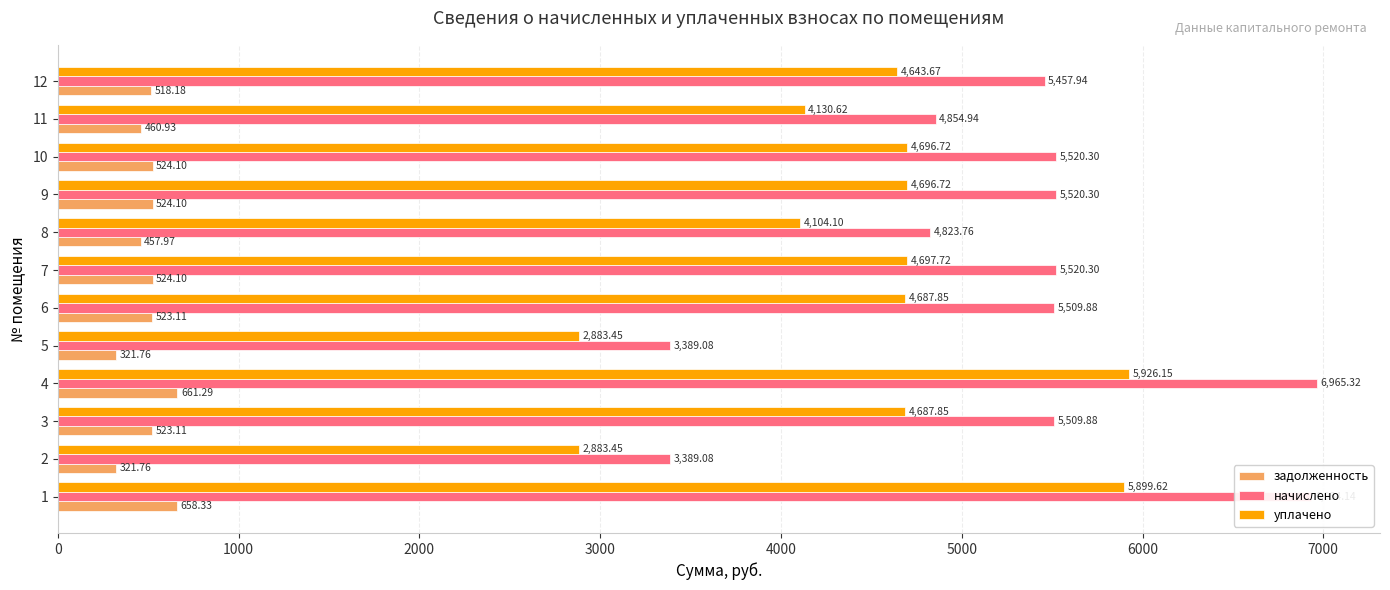

What is the greatest value displayed?

6965.3